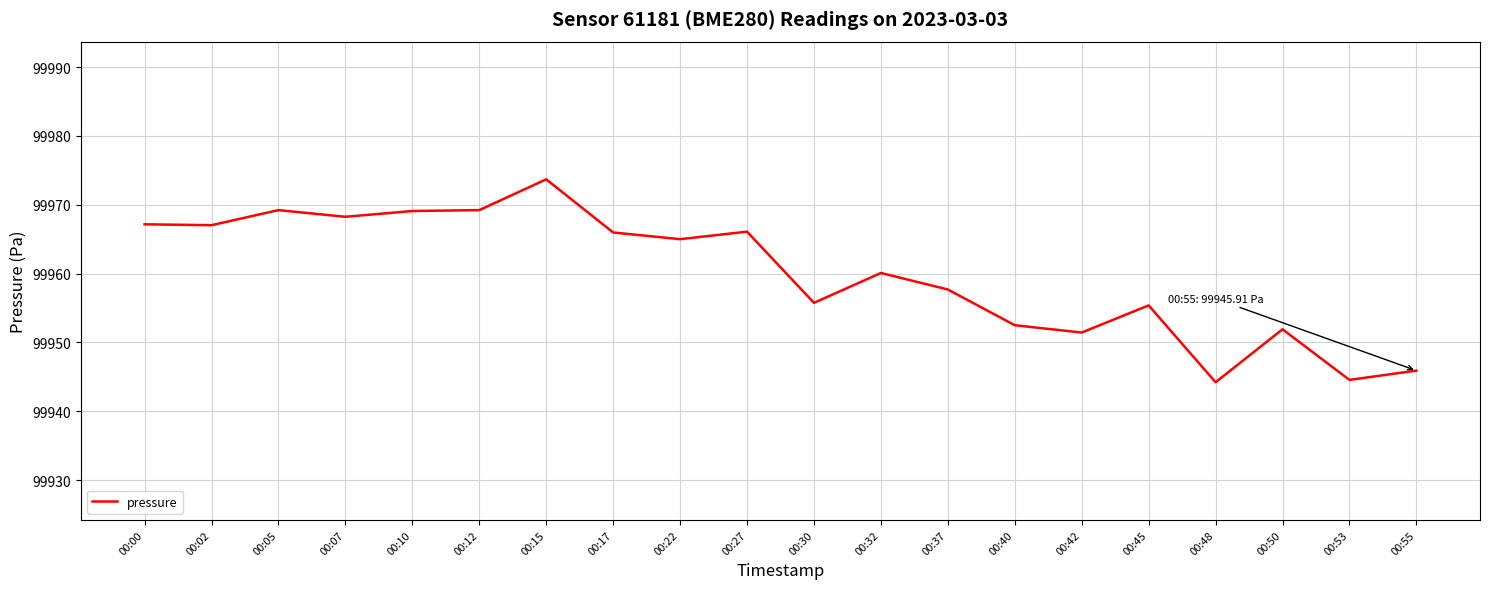

What is the difference between the values at 00:27 and 00:12?

3.1